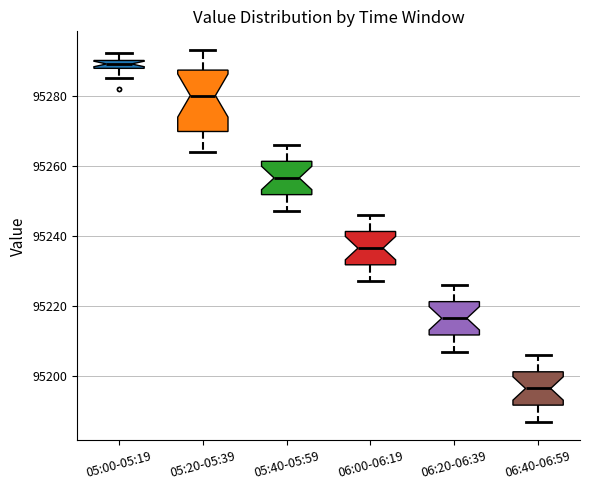

Where does the median line of the box for 06:00-06:19 sit on the y-axis? The values are not printed on the chart, so give them approximately, as read against the axis.

95236